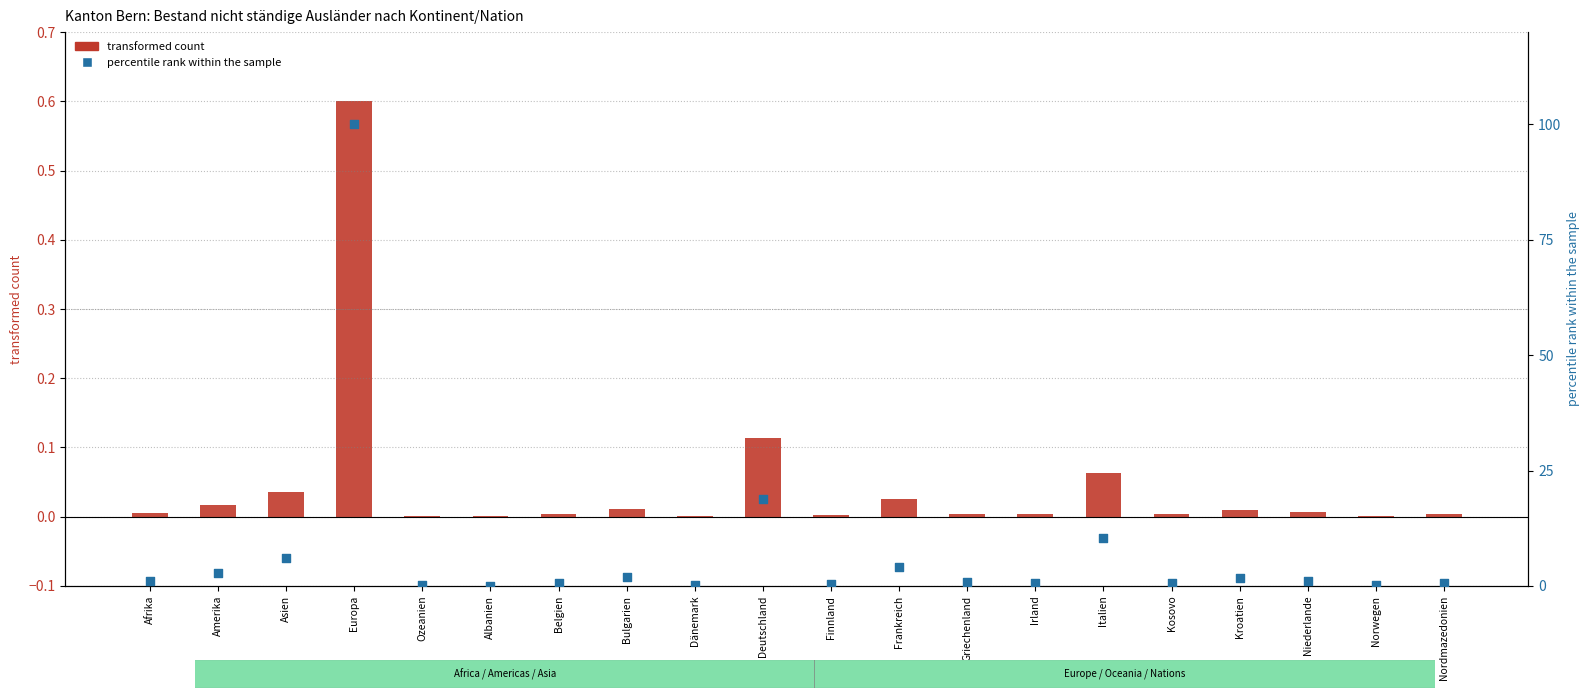

At how many categories does at least one series exceed 14?

2